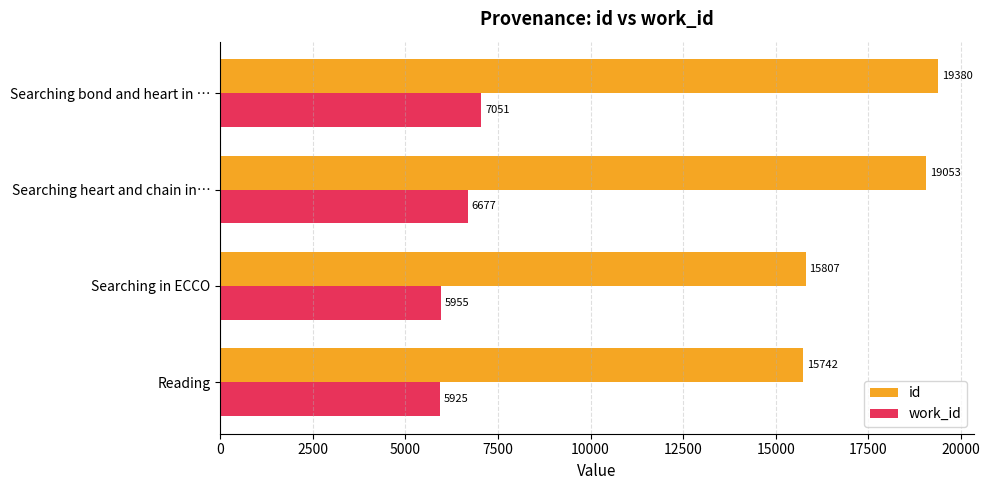

What is the difference between the maximum and second lowest values in the id series?

3573.0